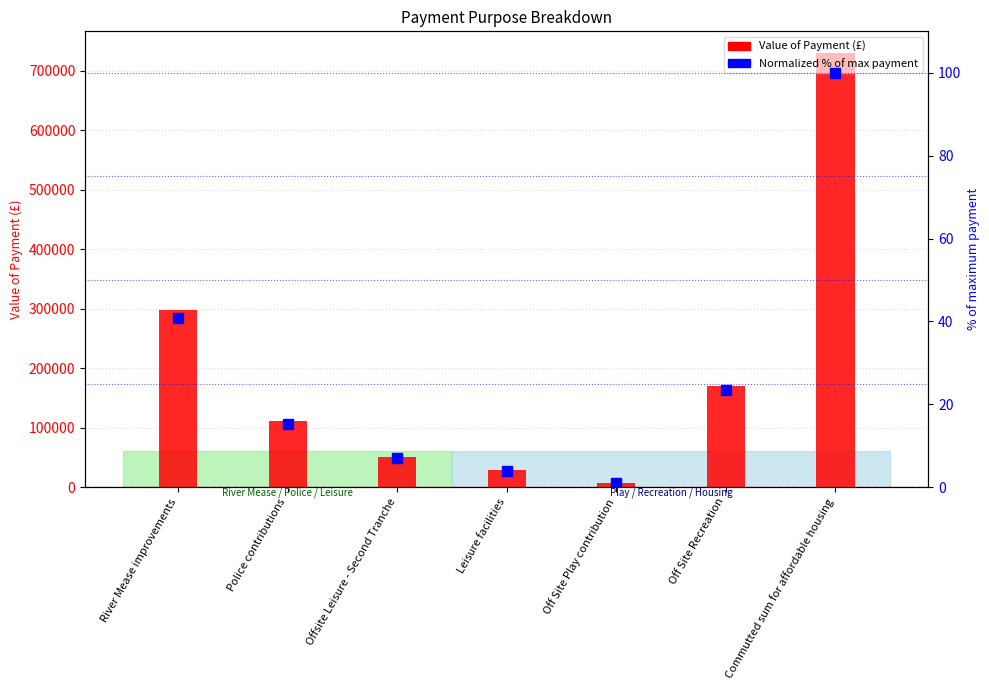

Is the value of Value of Payment (£) at Off Site Play contribution greater than the value of Normalized % of max payment at Off Site Recreation?

Yes